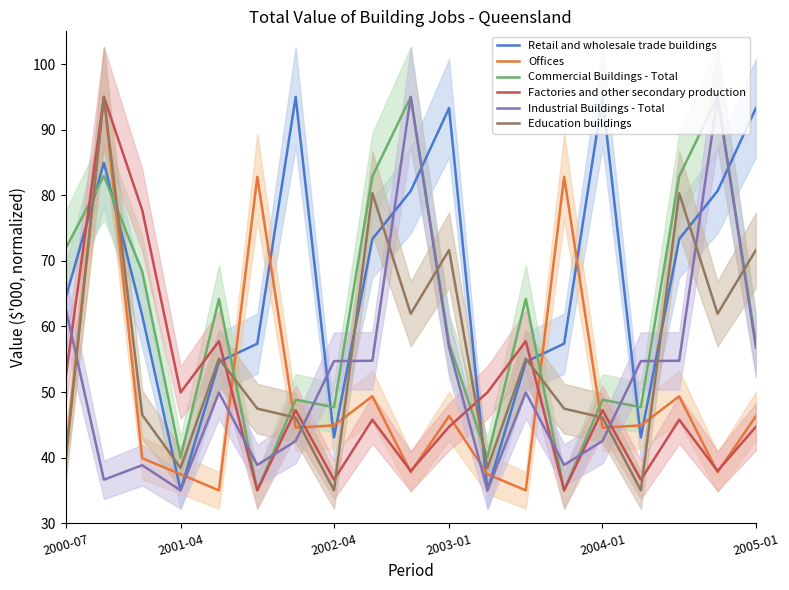

Which series has the widest spread of values?

Industrial Buildings - Total